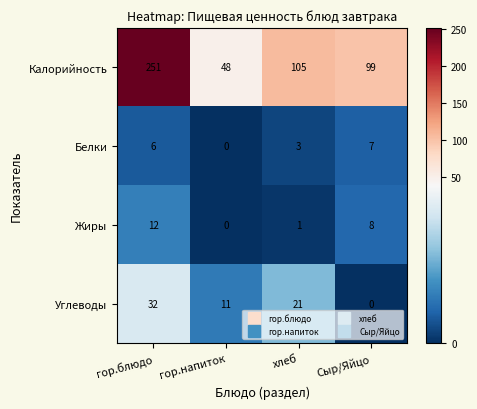

Reading left to right, list all the values displayed in this chart.

Калорийность: 251	48	105	99
Белки: 6	0	3	7
Жиры: 12	0	1	8
Углеводы: 32	11	21	0